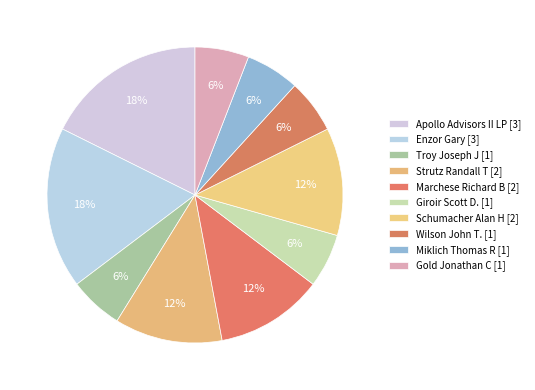

How many segments does this pie chart have?

10